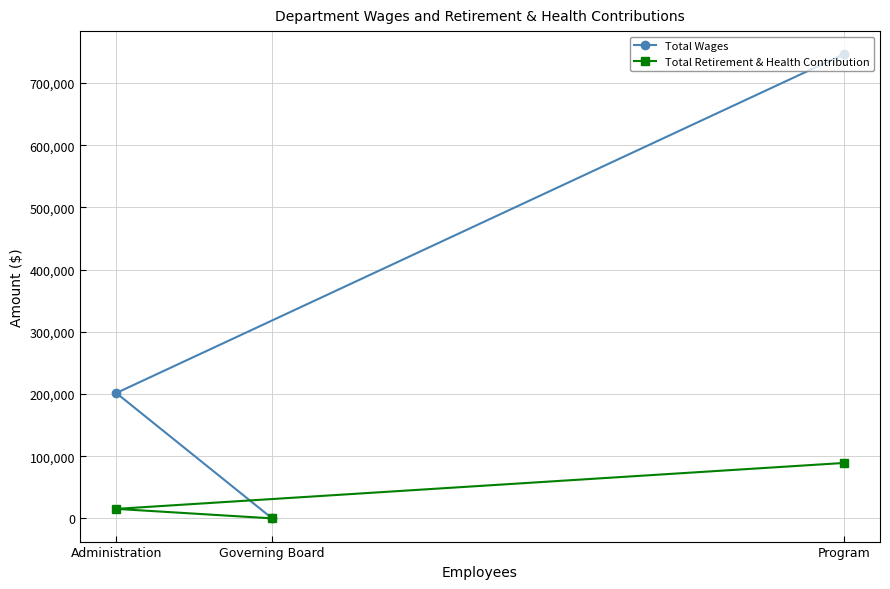

Reading left to right, extract all data points from this chart.

Total Wages: Administration=201581	Governing Board=0	Program=746267
Total Retirement & Health Contribution: Administration=15275	Governing Board=0	Program=89106